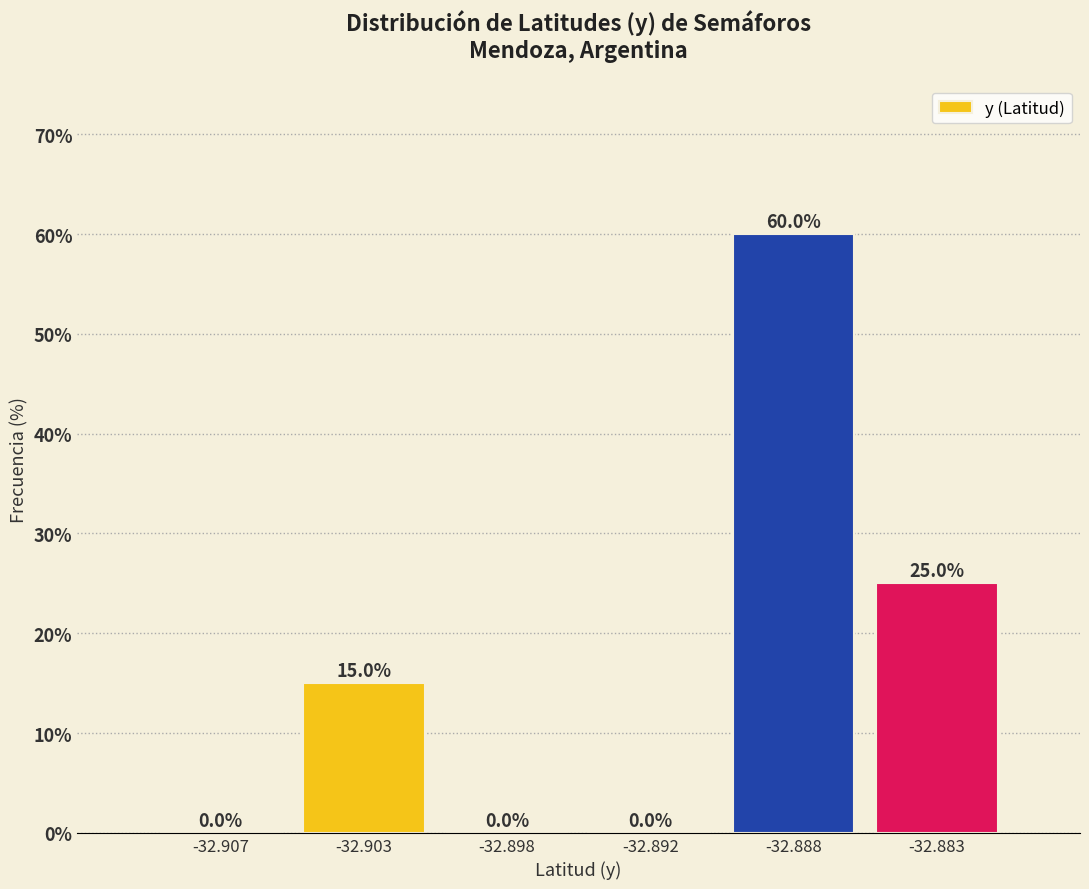

Reading right to left, extract all data points from this chart.

-32.883=25	-32.888=60	-32.892=0	-32.898=0	-32.903=15	-32.907=0